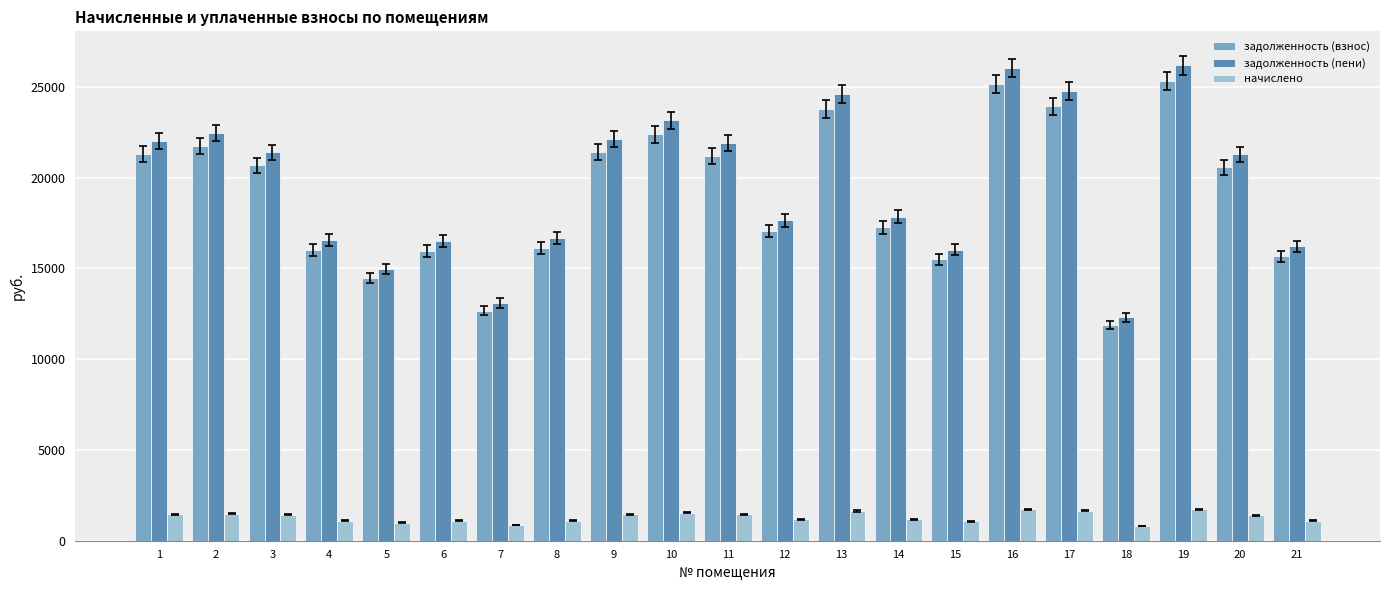

How many data points in задолженность (взнос) are less than 20579?

10